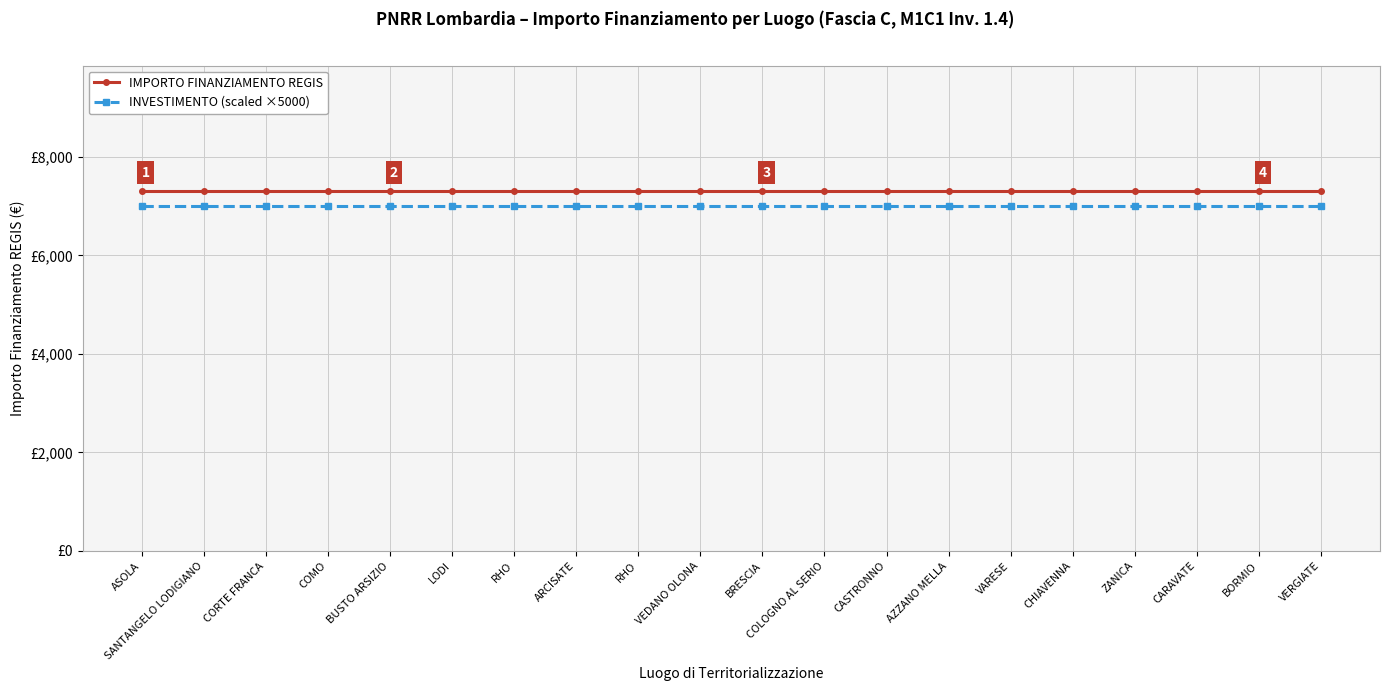

True or false: IMPORTO FINANZIAMENTO REGIS and INVESTIMENTO (scaled ×5000) intersect in this chart.

False